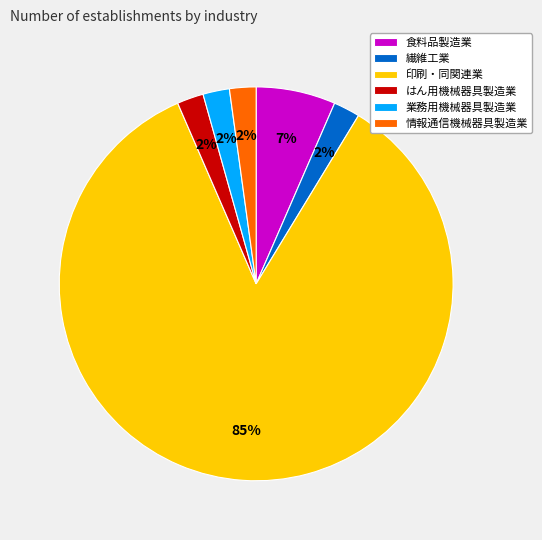

To the nearest percent, what is the combined percentage of 情報通信機械器具製造業 and 業務用機械器具製造業?

4%